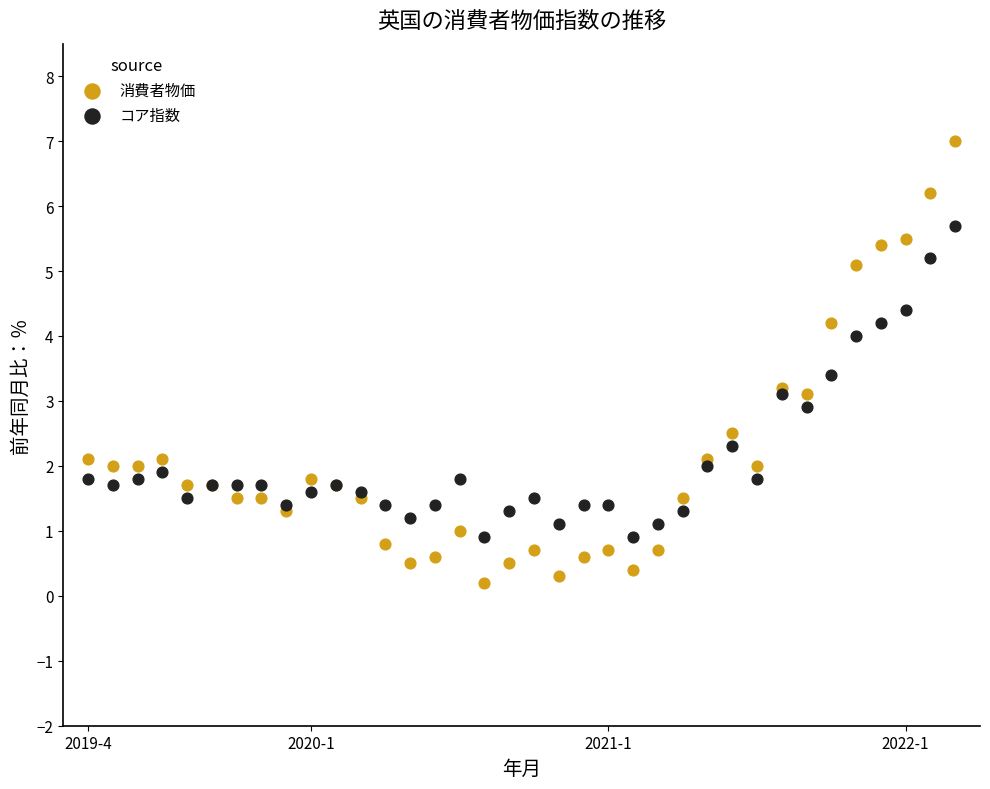

Which series has the largest Y range (max minus min)?

消費者物価